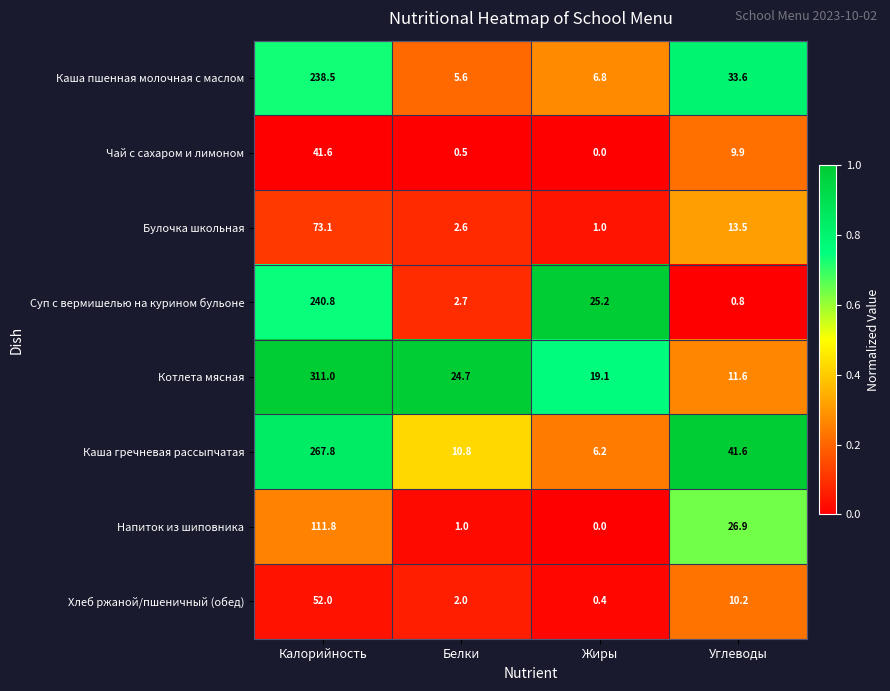

True or false: Хлеб ржаной/пшеничный (обед) has a value of 6.2 at Углеводы.

False